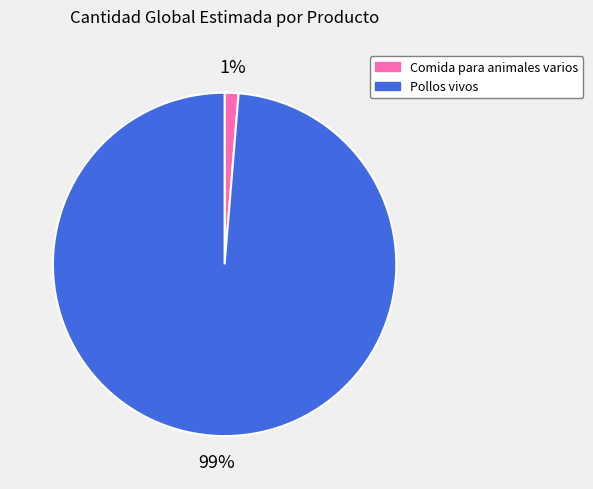

Is Pollos vivos the majority of the pie?

Yes